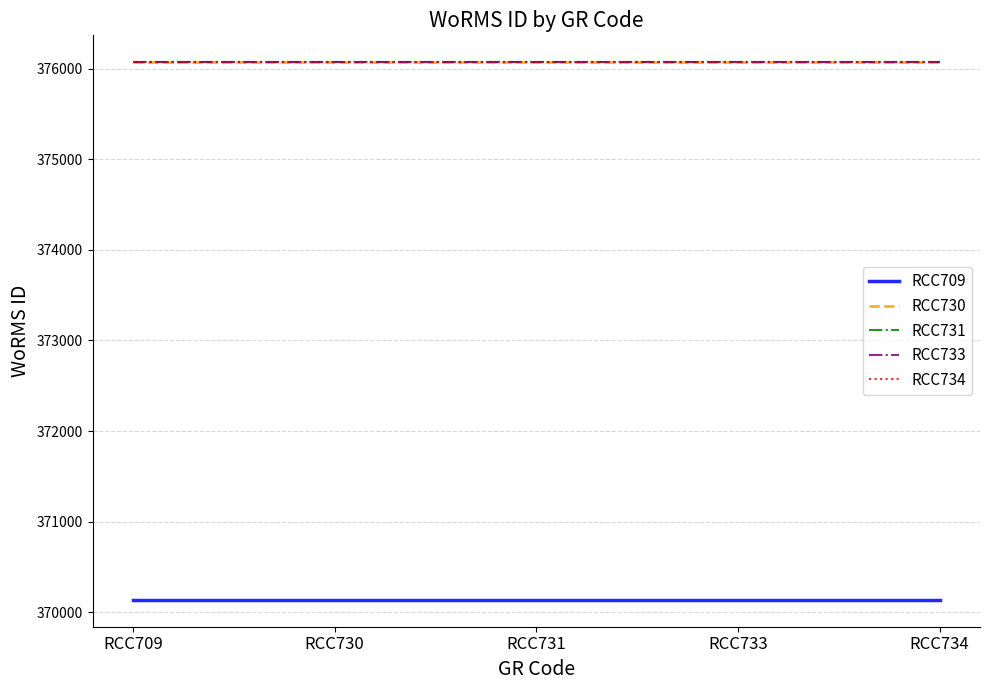

The RCC733 series shows 252002 at RCC733. True or false?

False